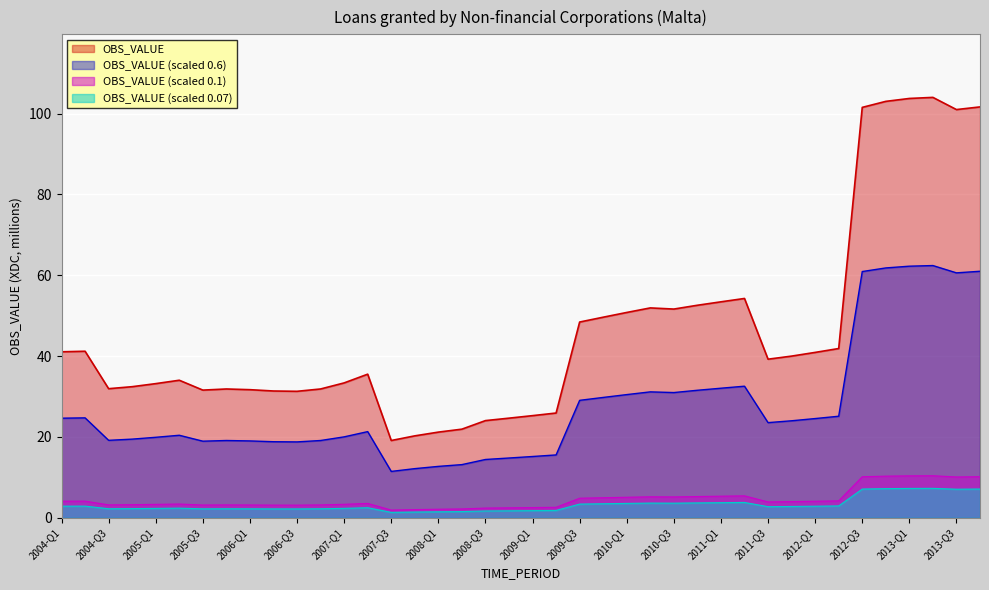

What is the ratio of the value at 2012-Q4 to the value at 2010-Q3?

2.0